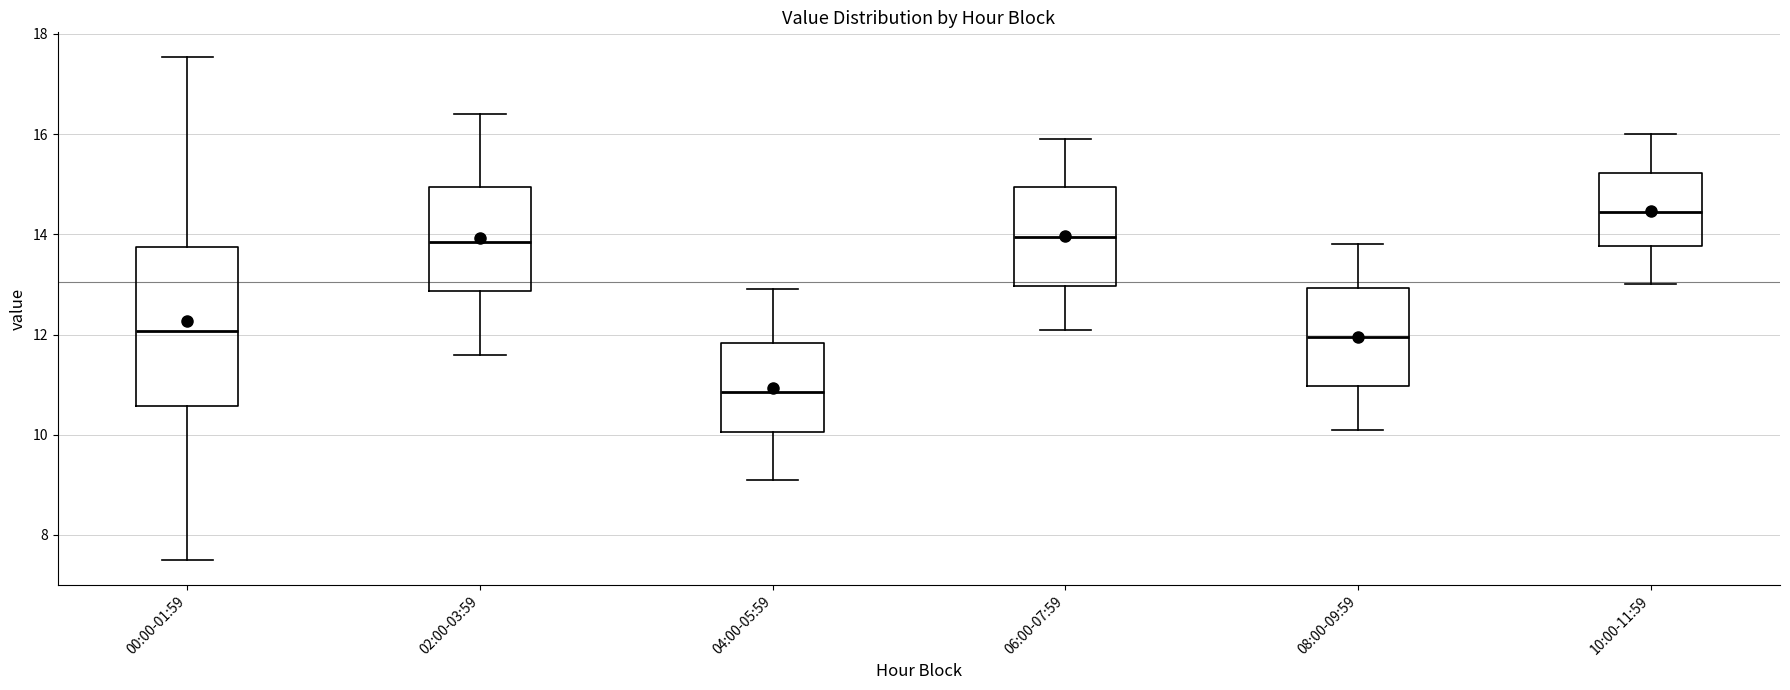

Where does the median line of the box for 04:00-05:59 sit on the y-axis? The values are not printed on the chart, so give them approximately, as read against the axis.

10.8